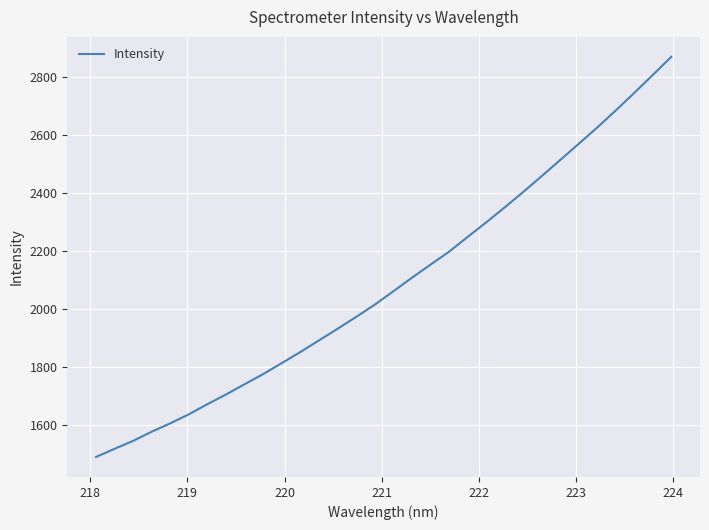

What is the smallest value displayed?

1490.9